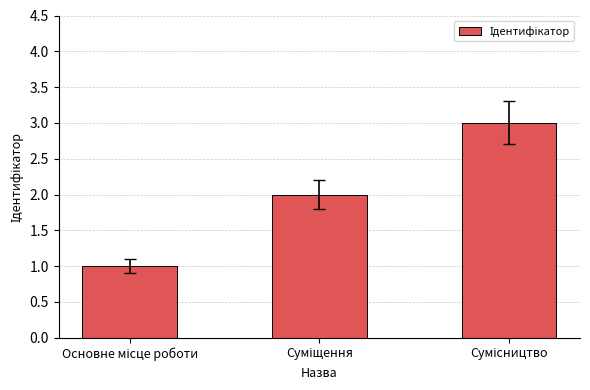

What is the difference between the maximum and minimum values?

2